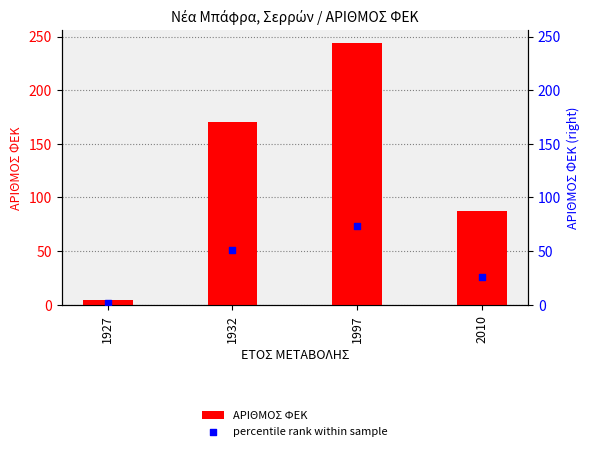

Which series has the largest total across all categories?

ΑΡΙΘΜΟΣ ΦΕΚ